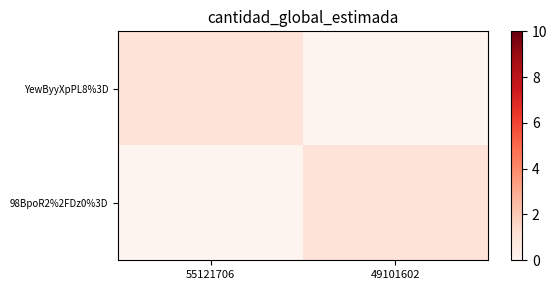

Reading left to right, list all the values displayed in this chart.

YewByyXpPL8%3D: 55121706=1	49101602=0
98BpoR2%2FDz0%3D: 55121706=0	49101602=1